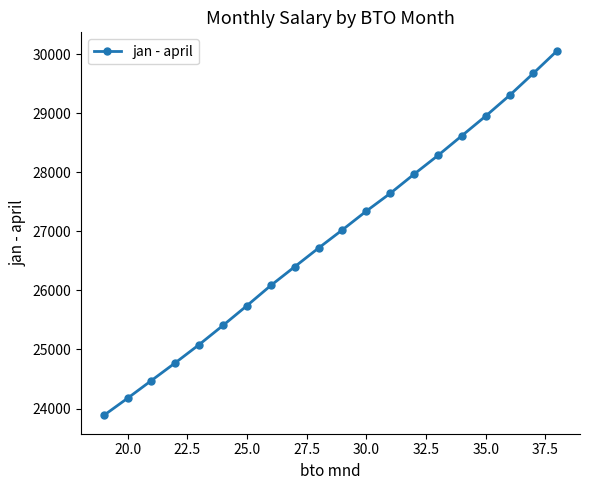

Reading left to right, what are all the values shown in this chart?

23883.3	24175.0	24475.0	24775.0	25083.3	25408.3	25741.7	26083.3	26400.0	26716.7	27025.0	27341.7	27641.7	27966.7	28283.3	28616.7	28950.0	29300.0	29675.0	30058.3